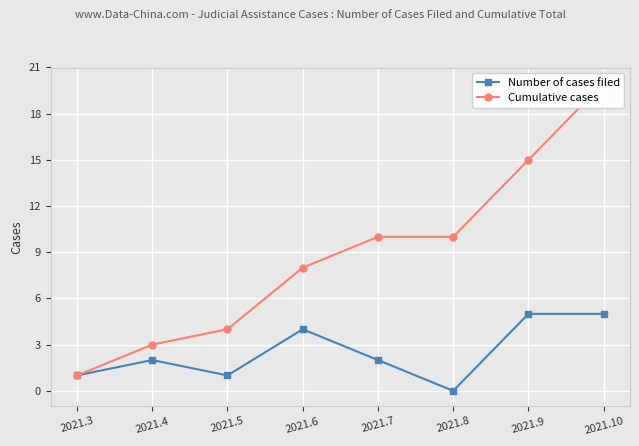

Count the Number of cases filed values in the range 1 to 5.

7